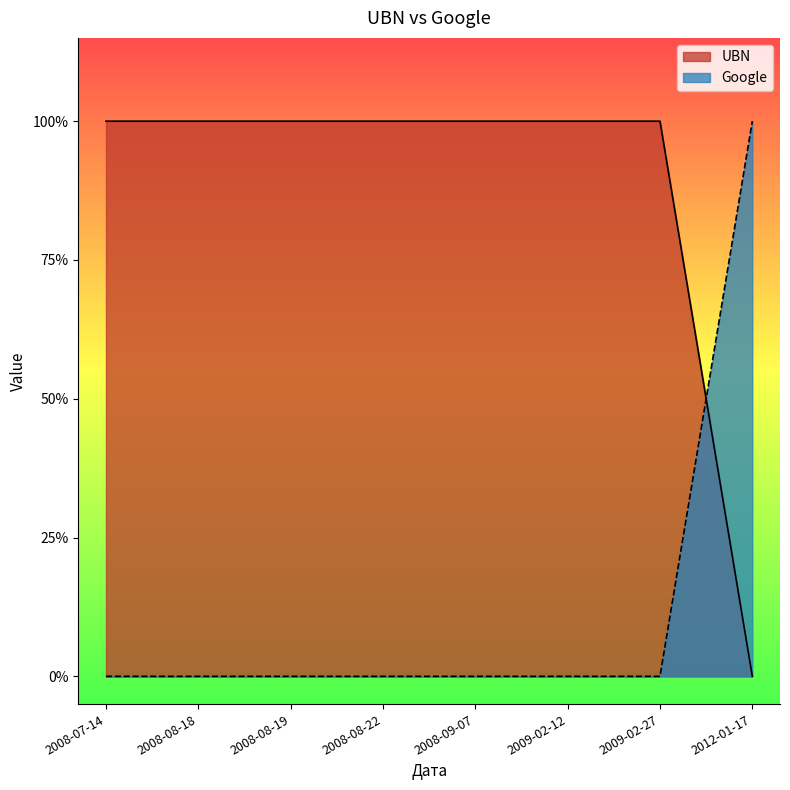

Count the number of categories in the chart.

8